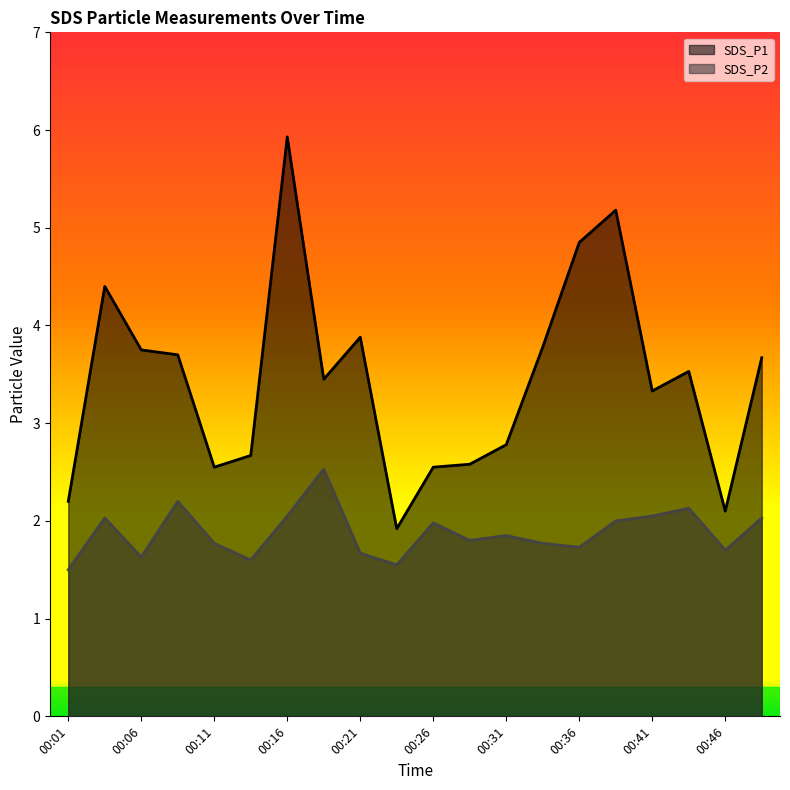

Is the value of SDS_P2 at 00:43 greater than the value of SDS_P1 at 00:46?

Yes